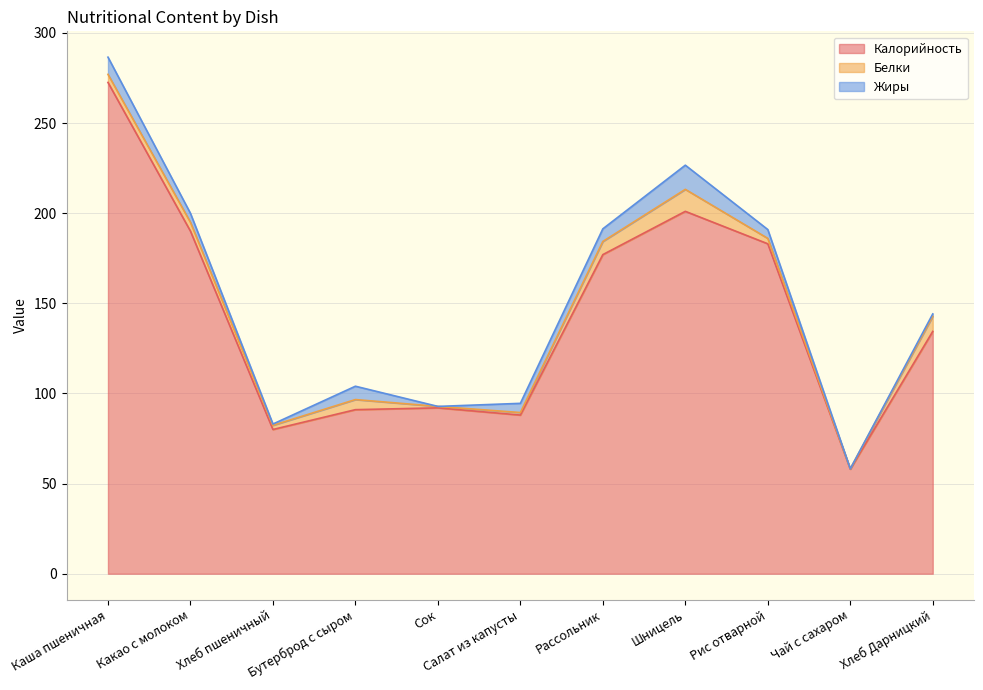

Reading left to right, transcribe all the data shown in this chart.

Калорийность: 272.5	190.0	80.0	91.0	92.0	88.0	177.0	201.0	183.0	58.0	134.4
Белки: 4.5	4.9	2.3	5.6	0.8	1.4	7.3	12.2	3.0	0.2	8.4
Жиры: 9.5	5.0	0.7	7.4	0.0	5.1	7.0	13.4	4.9	0.0	1.3